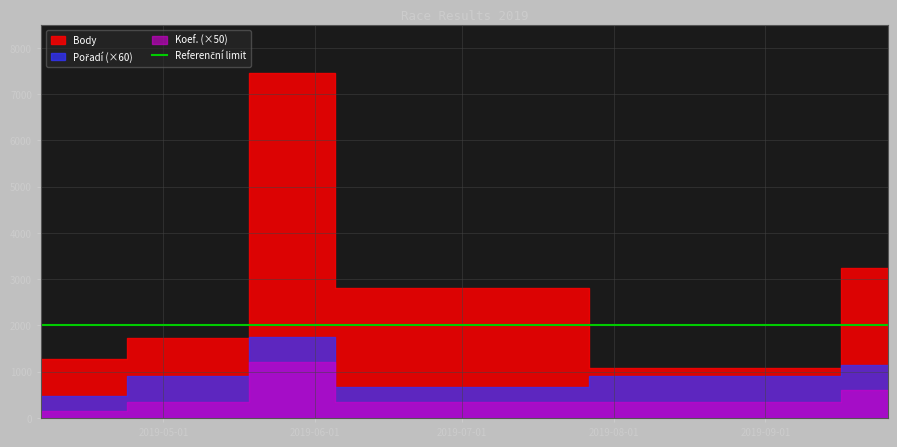

How many values in the Koef. series exceed 7?

2